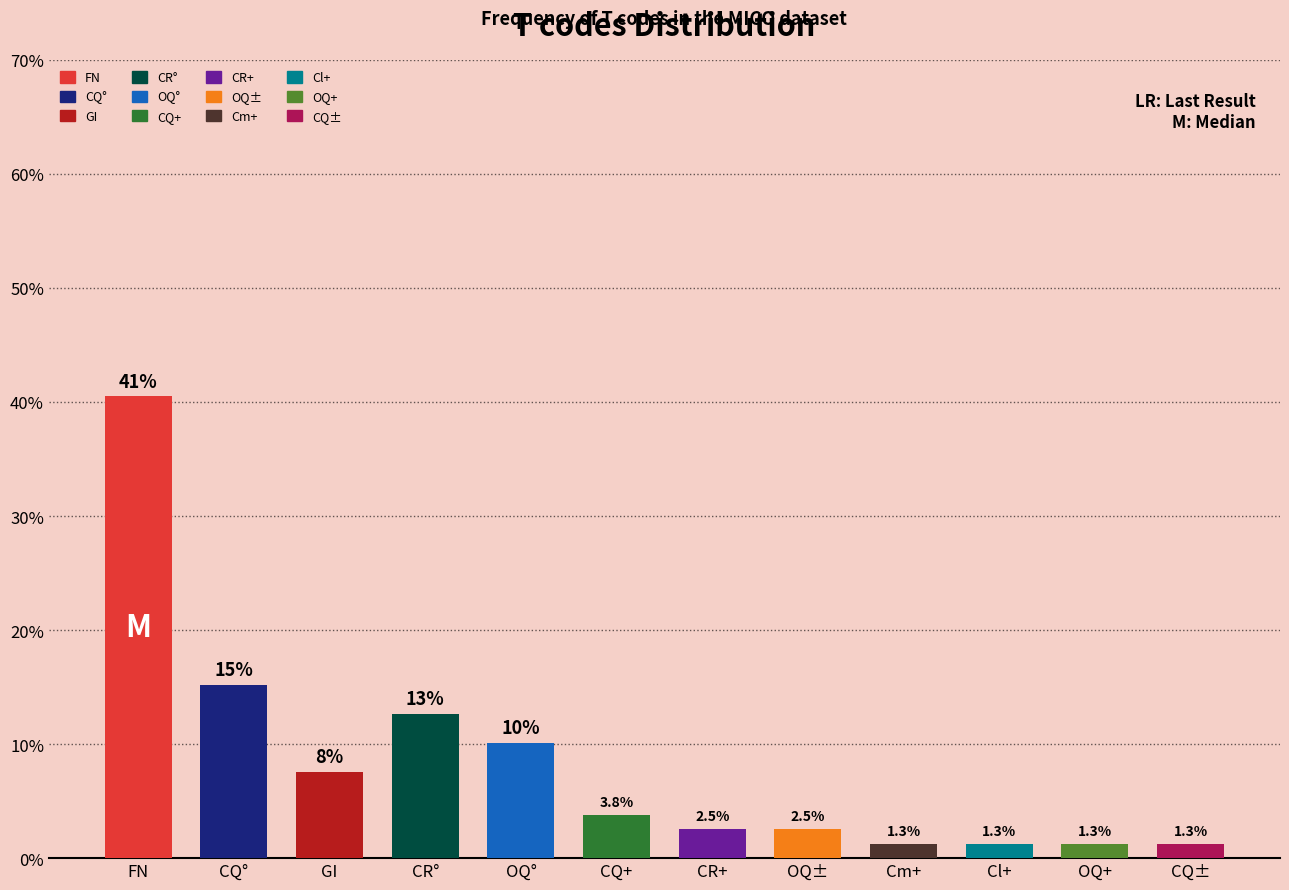

Where is the data nearest to the value 20?

CQ°